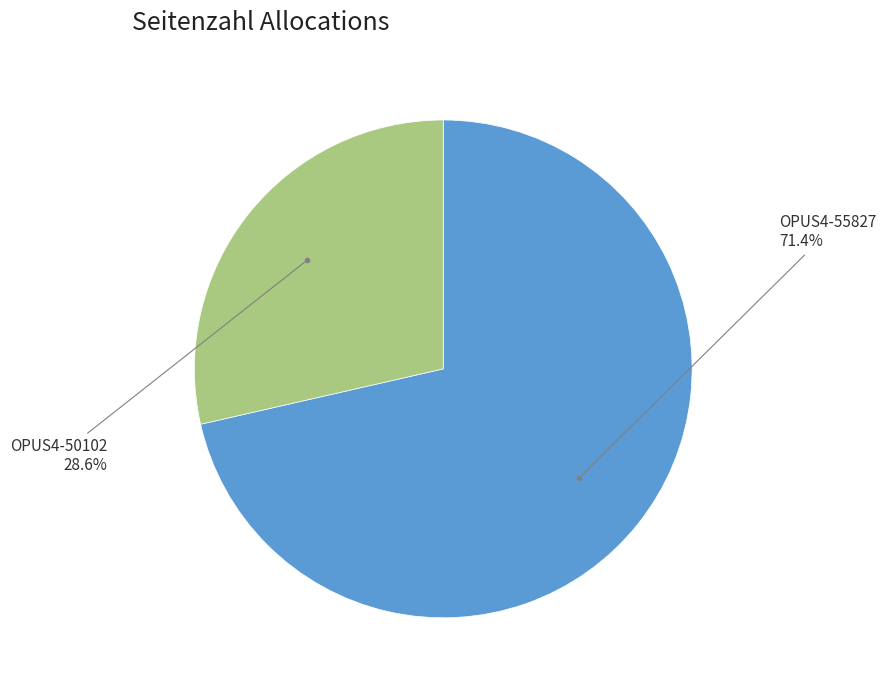

Does any single category account for the majority?

Yes